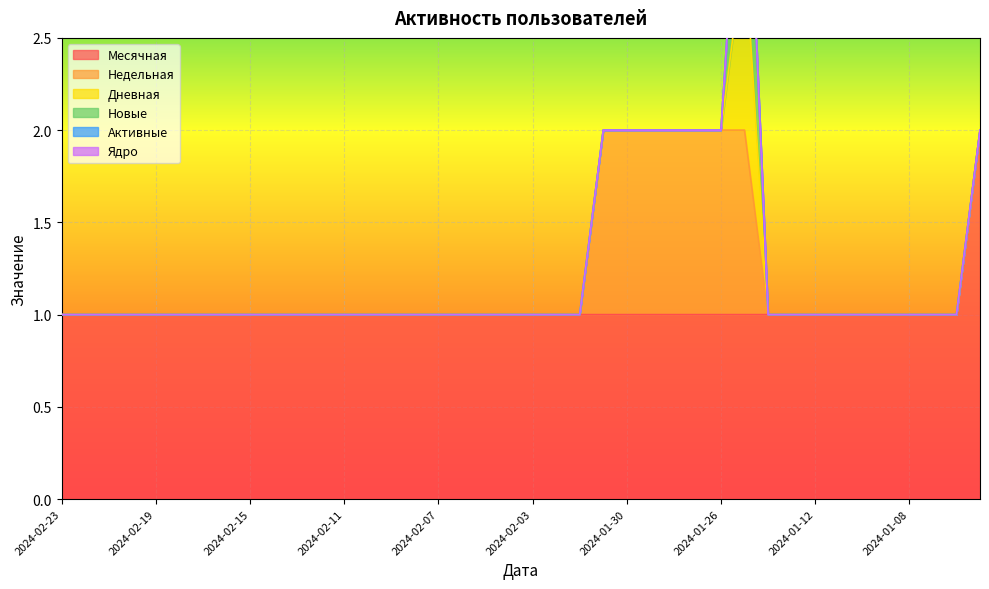

Is it true that Недельная equals 1 at 2024-01-31?

False